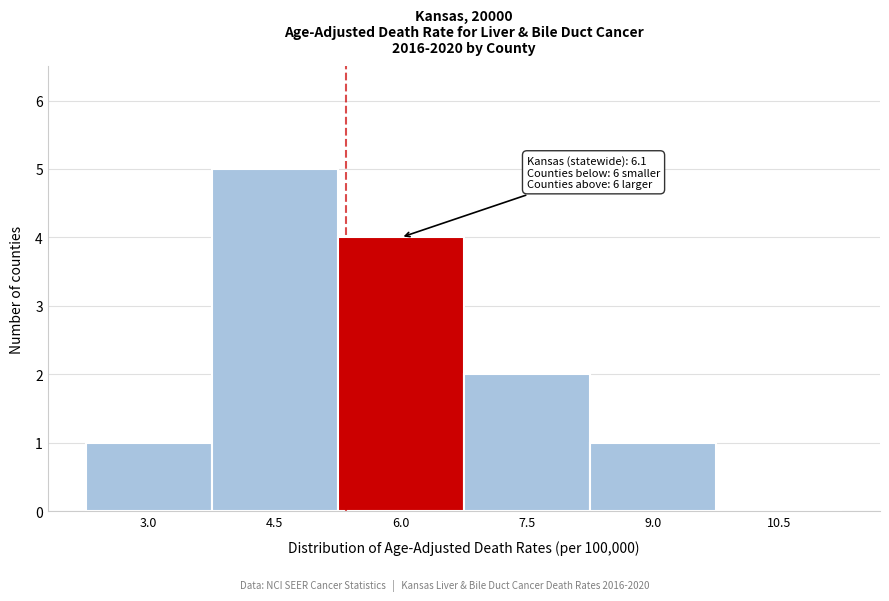

Reading left to right, what are all the values shown in this chart?

3.0=1	4.5=5	6.0=4	7.5=2	9.0=1	10.5=0